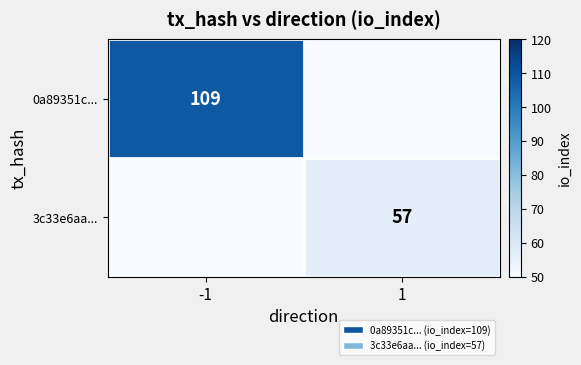

The value of 3c33e6aa... at 1 is 99. True or false?

False